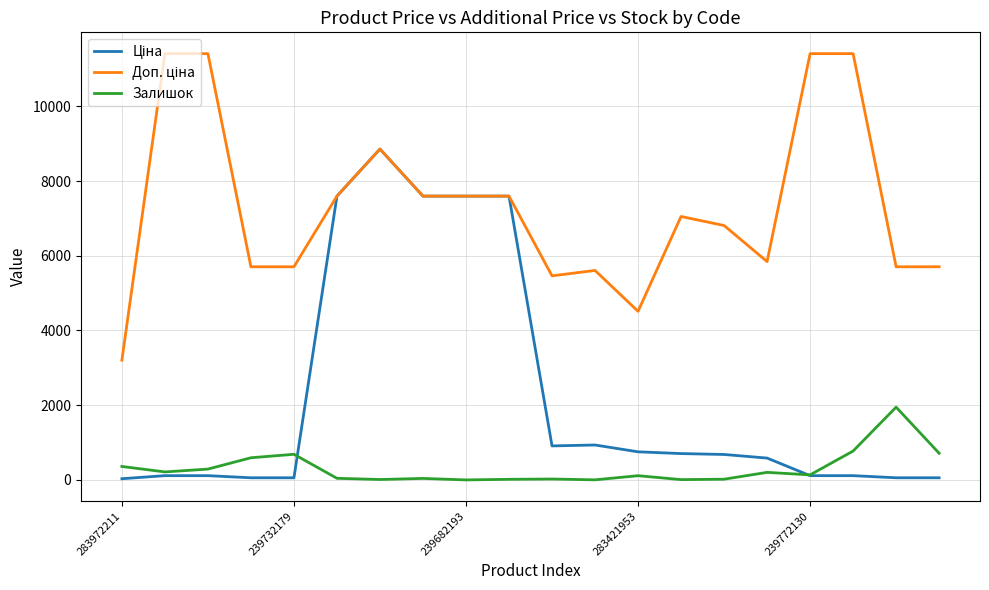

What is the maximum value shown in the chart?

11410.0